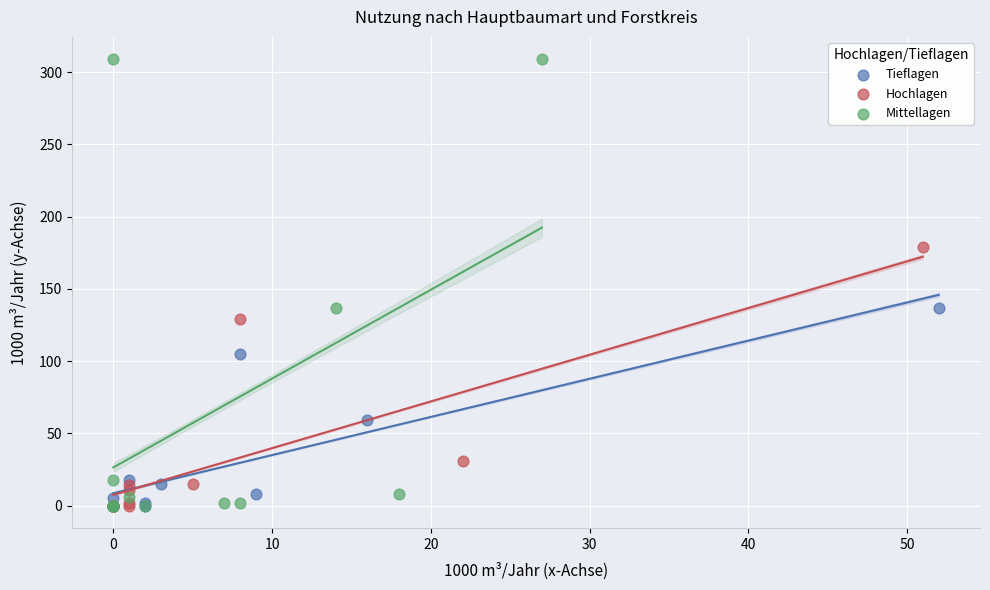

Which series has the widest spread of Y values?

Mittellagen